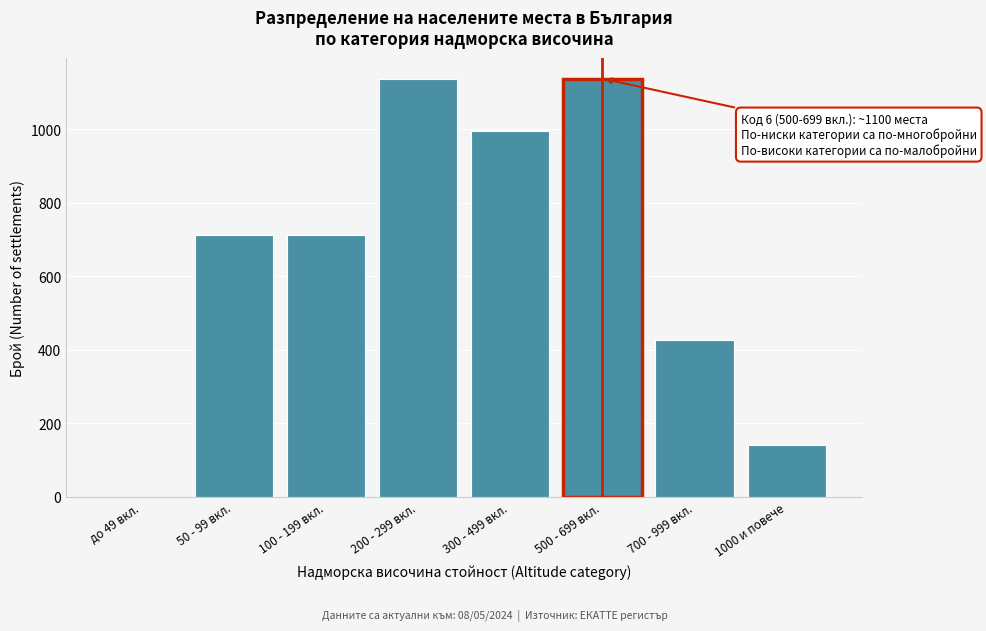

Reading left to right, list all the values displayed in this chart.

до 49 вкл.=0	50 - 99 вкл.=711	100 - 199 вкл.=711	200 - 299 вкл.=1137	300 - 499 вкл.=995	500 - 699 вкл.=1137	700 - 999 вкл.=426	1000 и повече=142